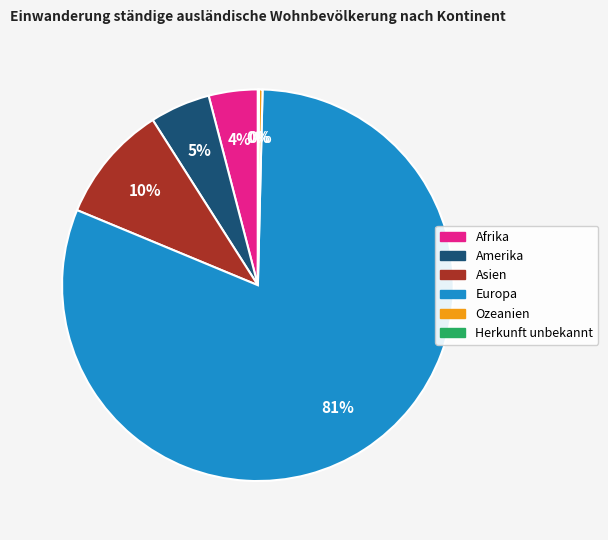

Does Europa account for over 50% of the chart?

Yes